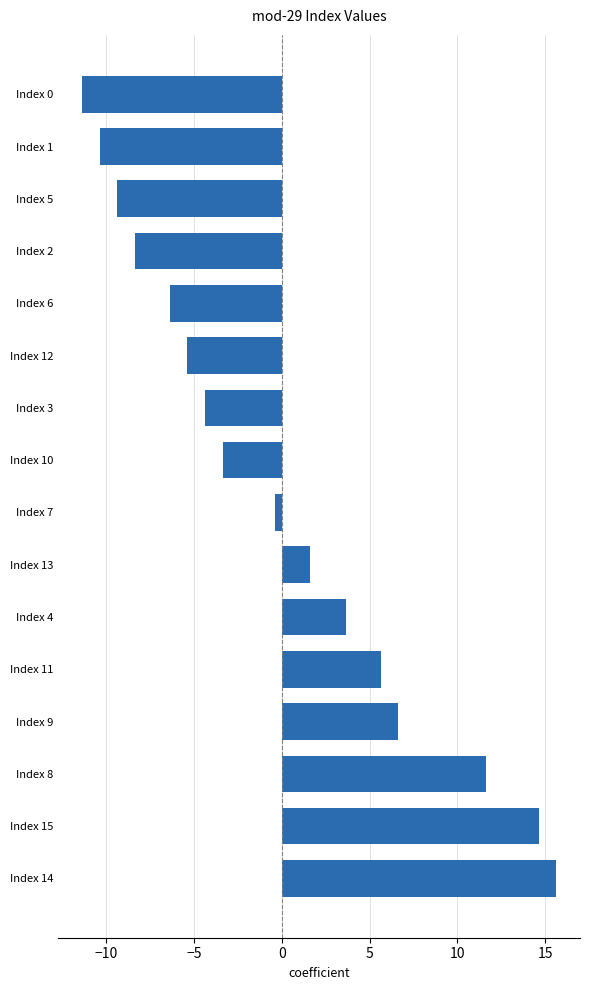

What is the ratio of the value at Index 4 to the value at Index 13?

2.2